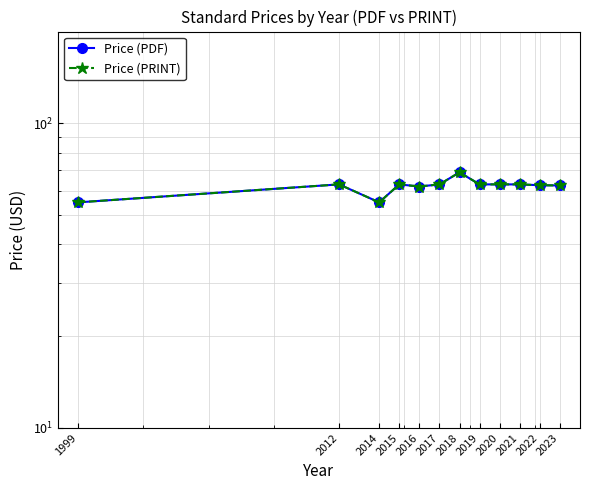

What is the value of the Price (PDF) point at the 1st from the left?

55.0